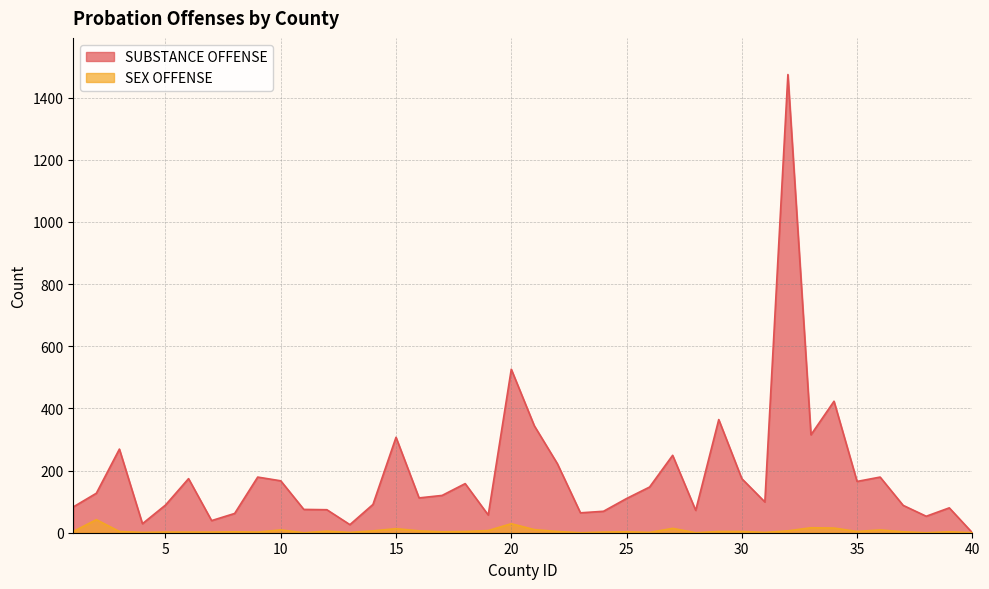

At which label does SEX OFFENSE reach its peak?

2